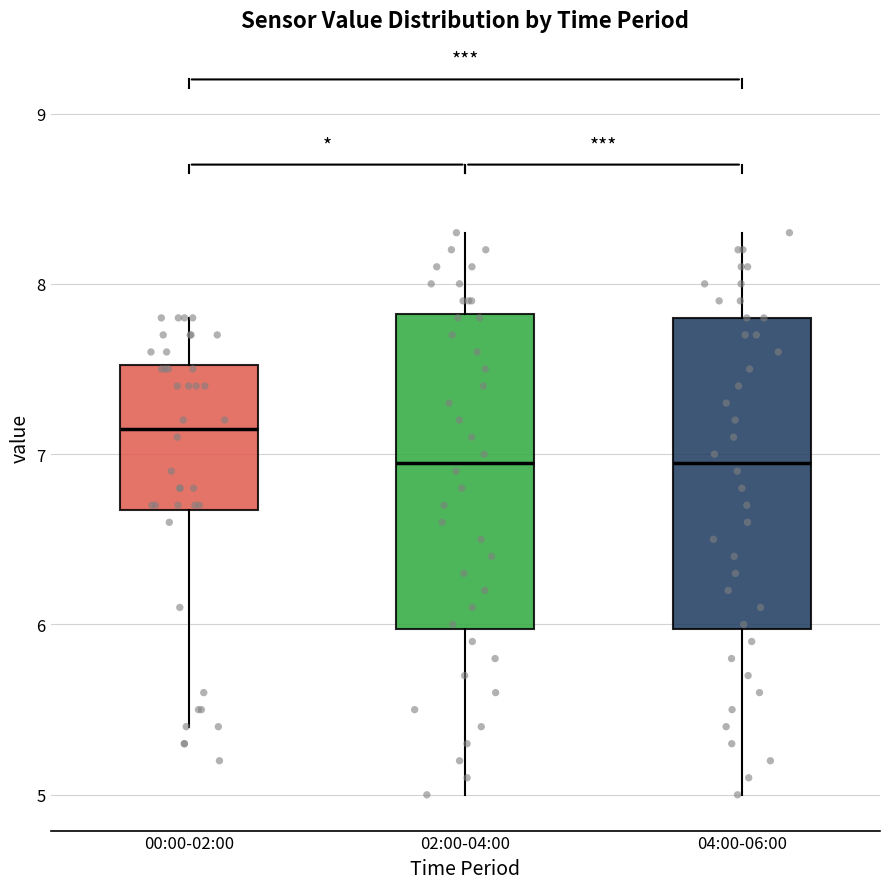

Reading left to right, read every box against the y-axis: the position of its median line, the range the box covers, and the ends of its whiskers. The values are not printed on the chart, so give them approximately, as read against the axis.

00:00-02:00: median 7.2, box 6.7 to 7.5, whiskers 5.4 to 7.8
02:00-04:00: median 7.0, box 6.0 to 7.8, whiskers 5.0 to 8.3
04:00-06:00: median 7.0, box 6.0 to 7.8, whiskers 5.0 to 8.3